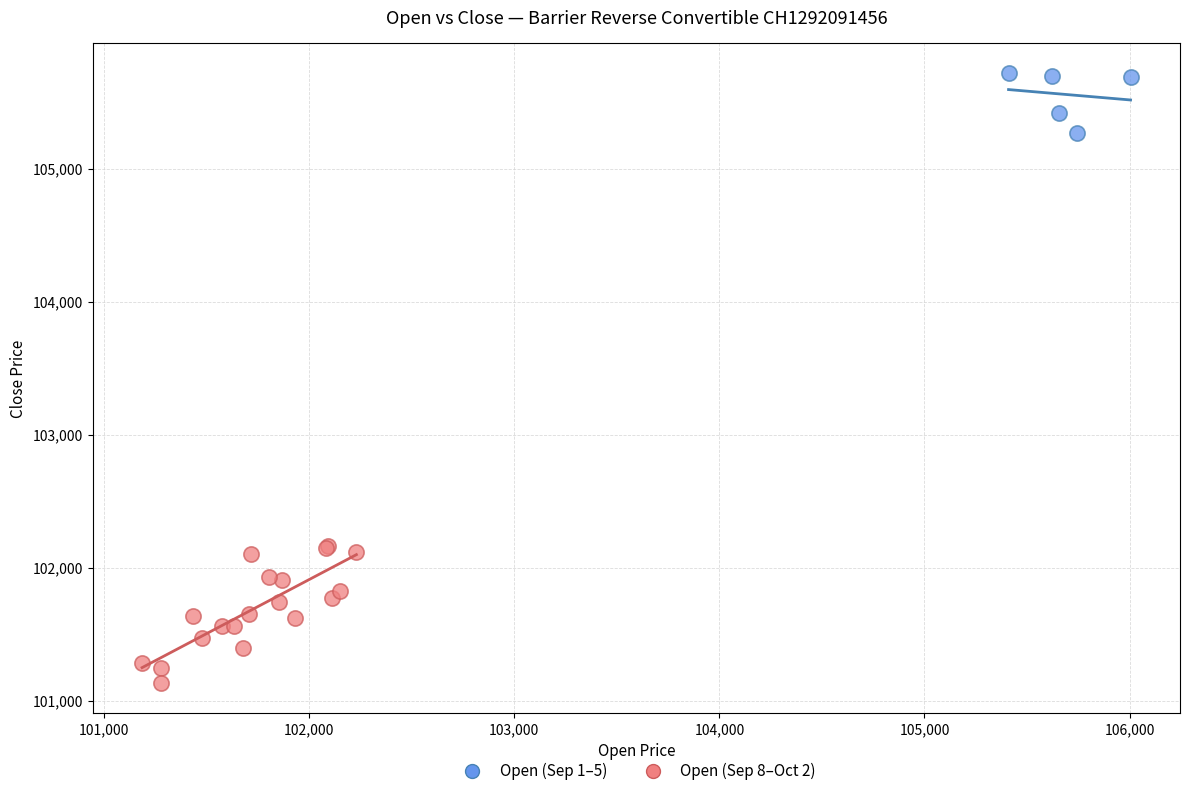

Which series contains the lowest Y value?

Open (Sep 8–Oct 2)